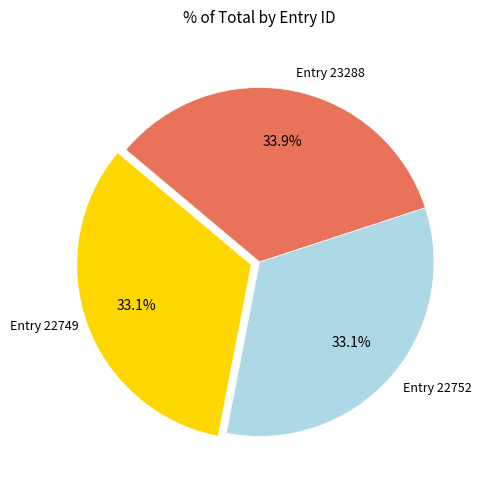

How many slices are in this pie chart?

3